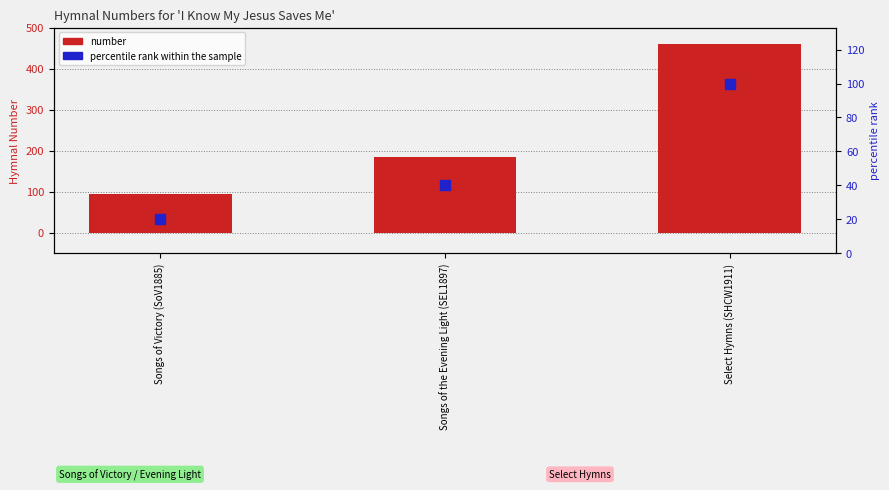

What are all the series names shown in the legend?

number, percentile rank within the sample